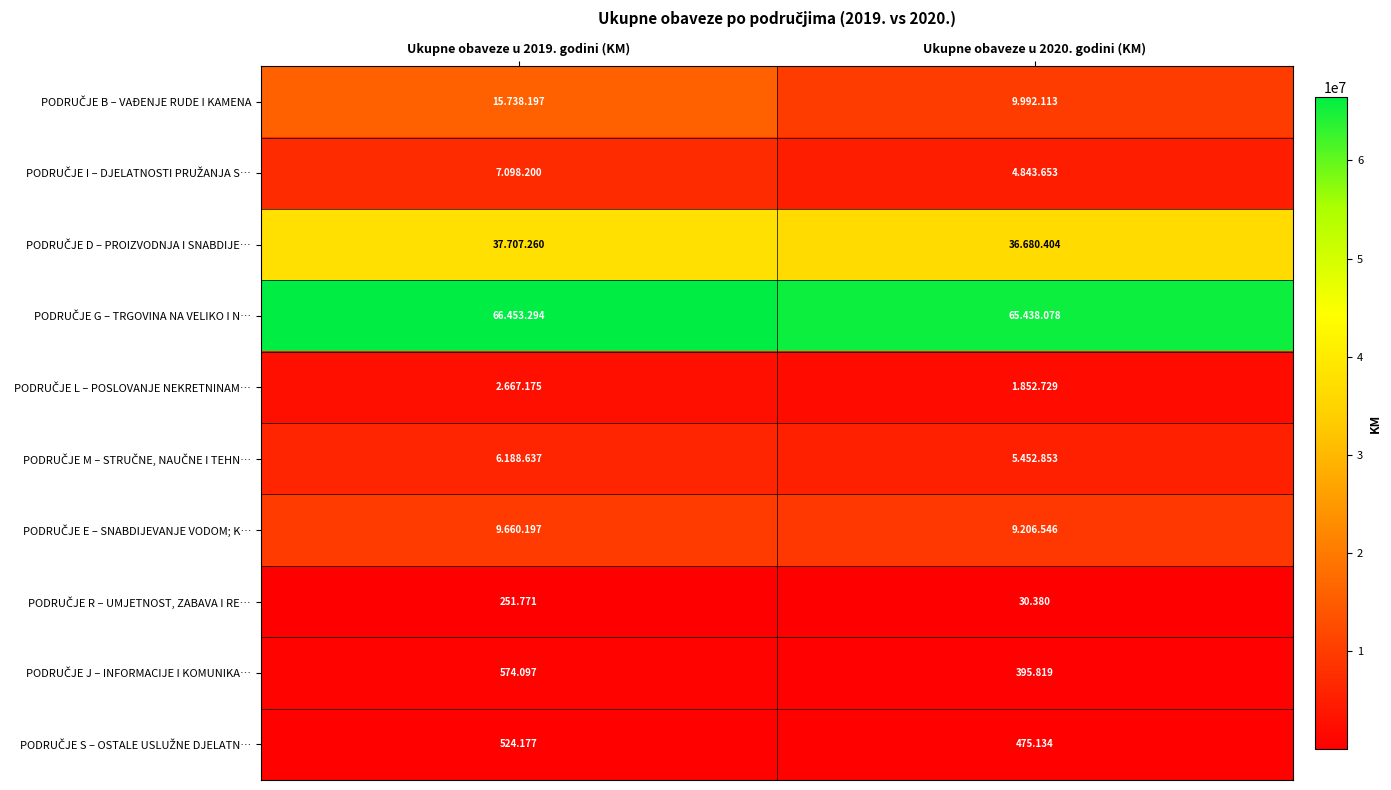

What is the spread (max minus min) of values at Ukupne obaveze u 2020. godini (KM)?

65407698